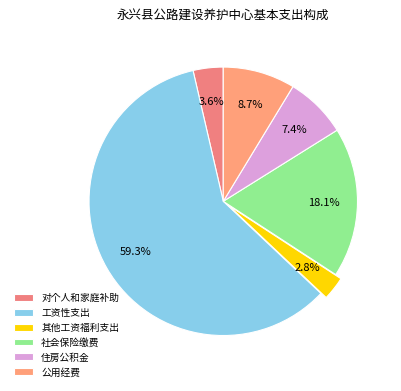

What is the largest slice in the pie chart?

工资性支出